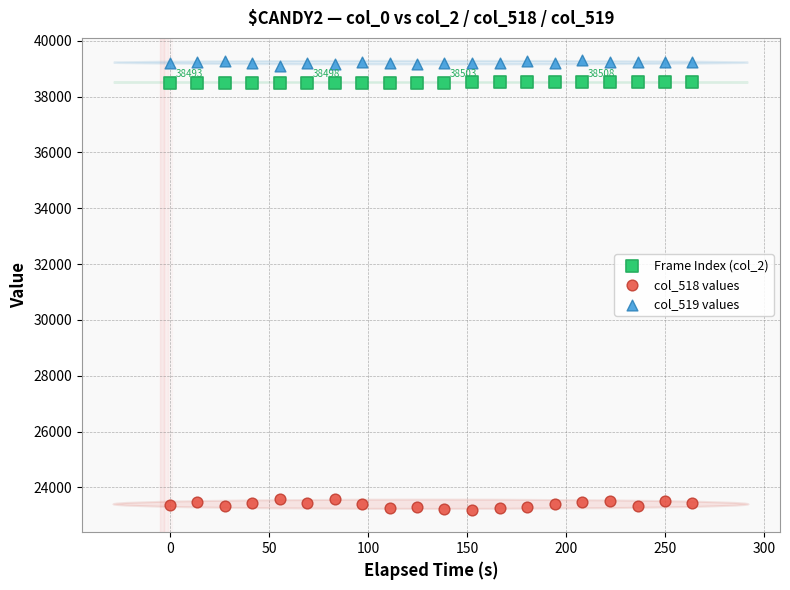

Across all data points, what is the range of Y values (max minus min)?

16096